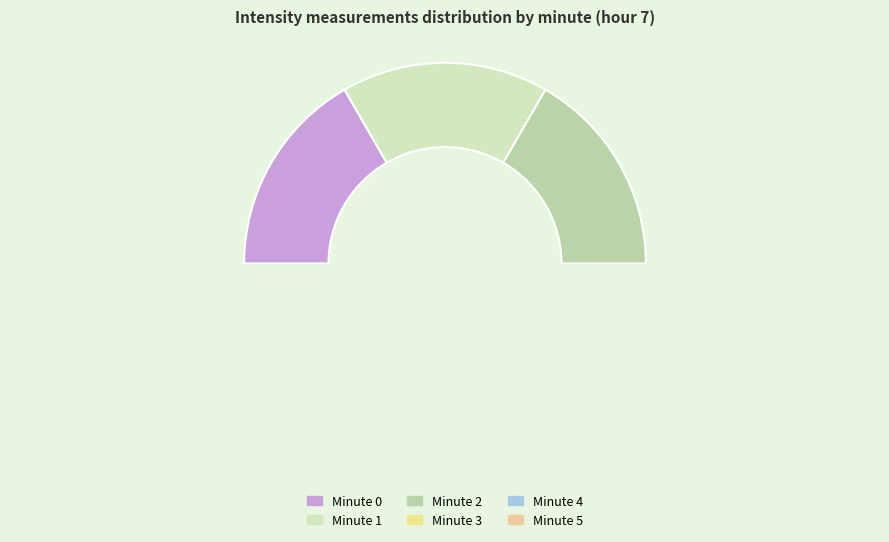

Is there any slice that represents more than half of the pie?

No